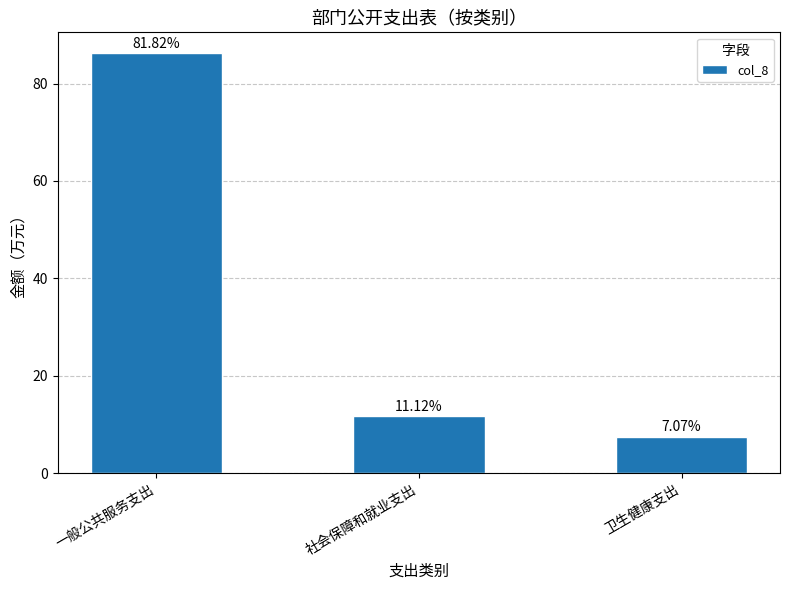

Rank the categories by value from lowest to highest.

卫生健康支出, 社会保障和就业支出, 一般公共服务支出